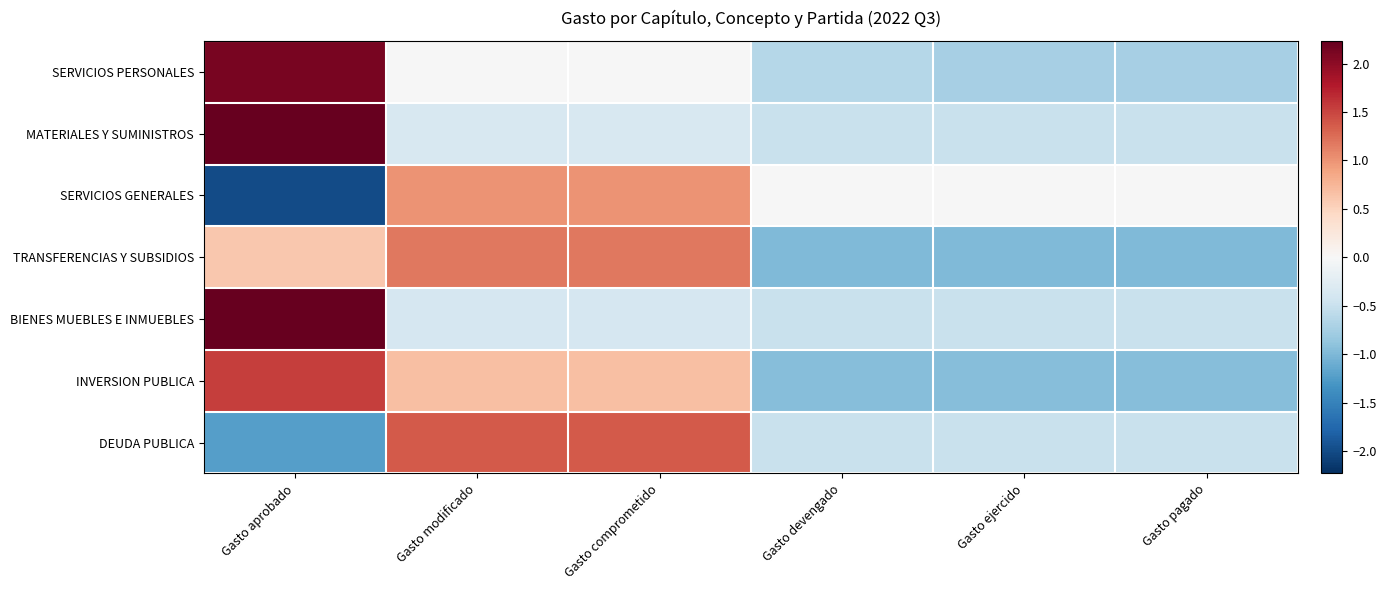

What is the spread (max minus min) of values at Gasto modificado?

1.7